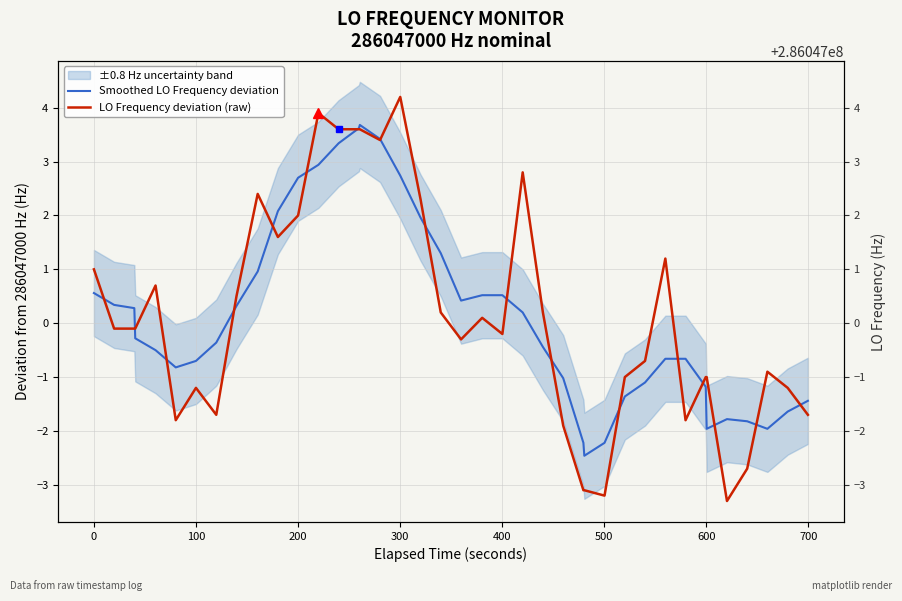

How many times do LO Frequency deviation (raw) and Smoothed LO Frequency deviation cross each other?

17